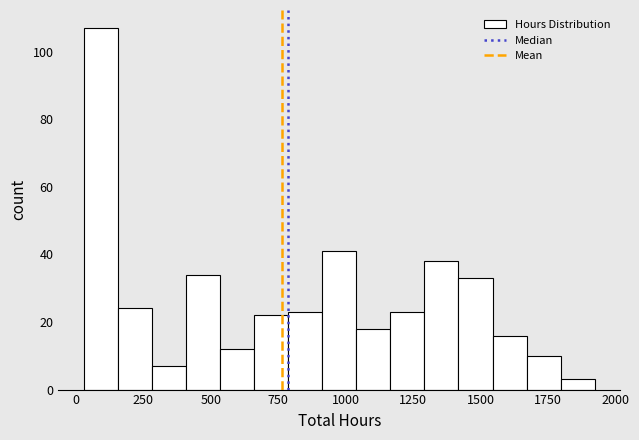

Around what value on the x-axis is the tallest bar? Give the approximate position of its centre, as read against the axis.

100